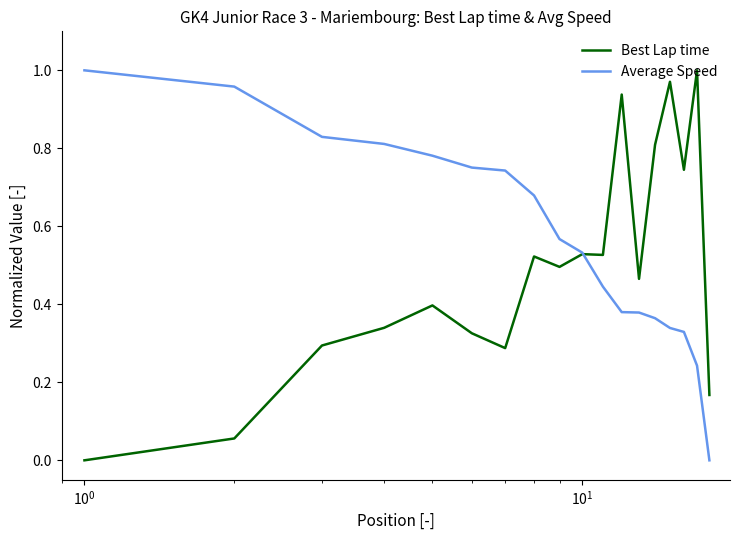

Rank the series by their average value, from highest to lowest.

Average Speed, Best Lap time